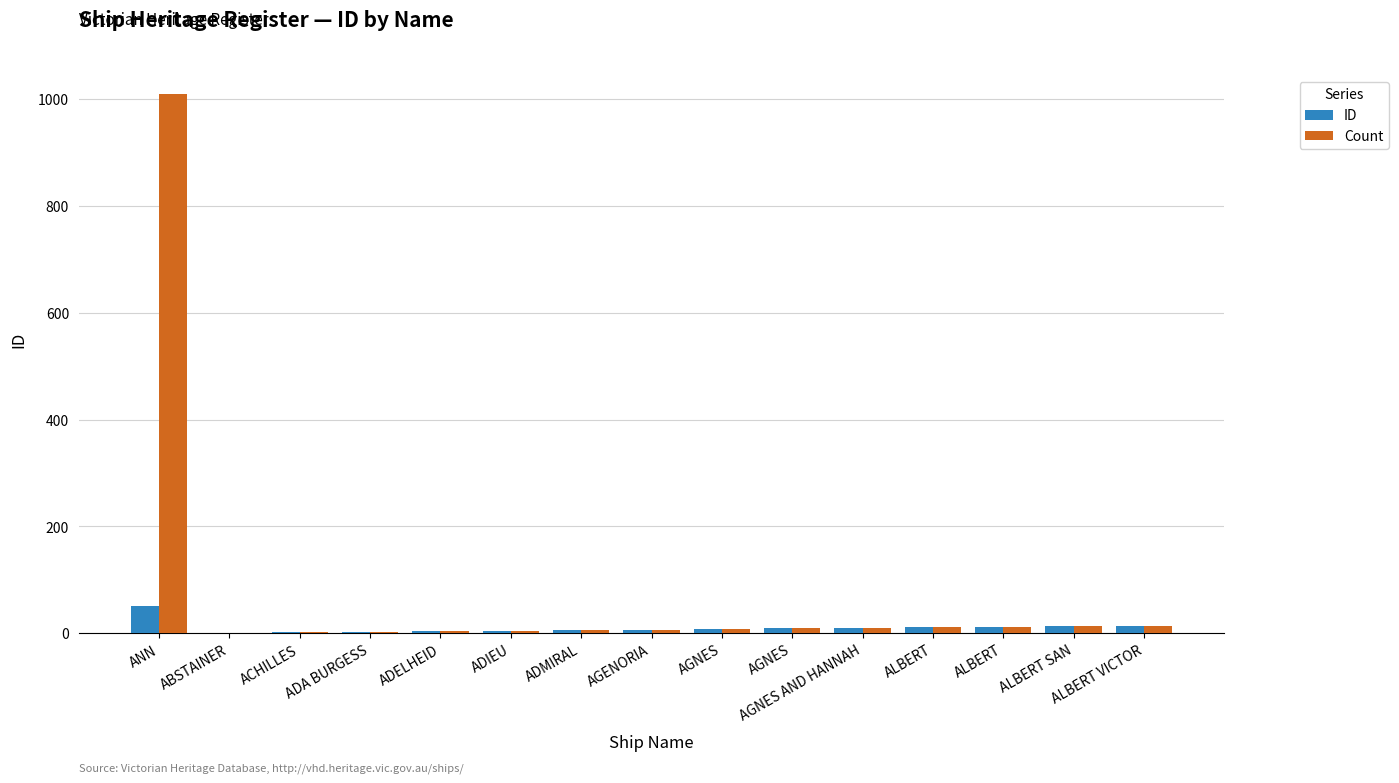

What are all the series names shown in the legend?

ID, Count